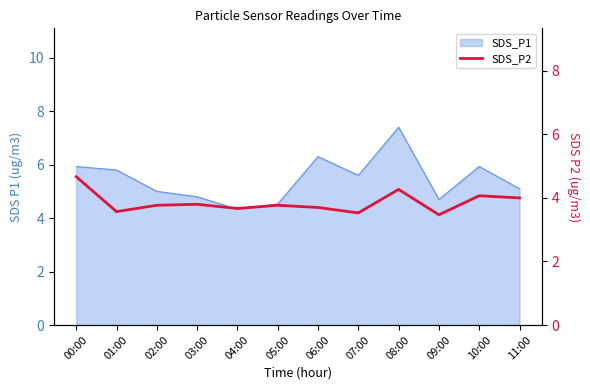

Reading left to right, what are all the values shown in this chart?

00:00=4.7	01:00=3.6	02:00=3.8	03:00=3.8	04:00=3.7	05:00=3.8	06:00=3.7	07:00=3.5	08:00=4.3	09:00=3.5	10:00=4.1	11:00=4.0